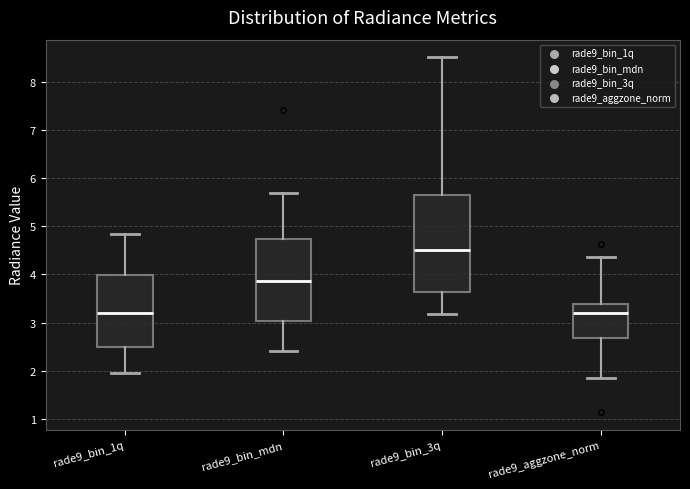

Reading left to right, read every box against the y-axis: the position of its median line, the range the box covers, and the ends of its whiskers. The values are not printed on the chart, so give them approximately, as read against the axis.

rade9_bin_1q: median 3.2, box 2.5 to 4.0, whiskers 2.0 to 4.8
rade9_bin_mdn: median 3.9, box 3.0 to 4.7, whiskers 2.4 to 5.7
rade9_bin_3q: median 4.5, box 3.6 to 5.7, whiskers 3.2 to 8.5
rade9_aggzone_norm: median 3.2, box 2.7 to 3.4, whiskers 1.9 to 4.4